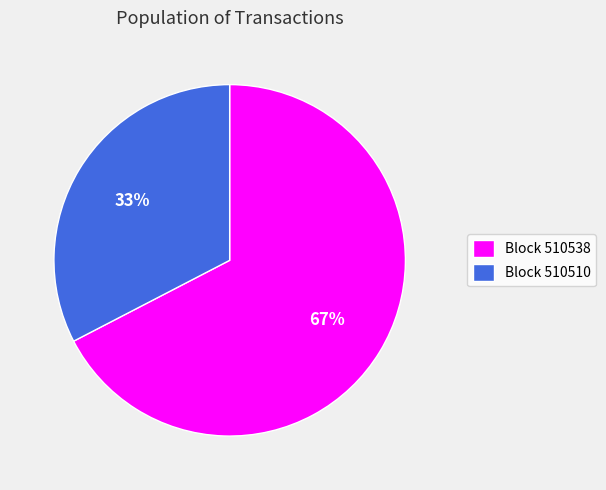

Does any single category account for the majority?

Yes